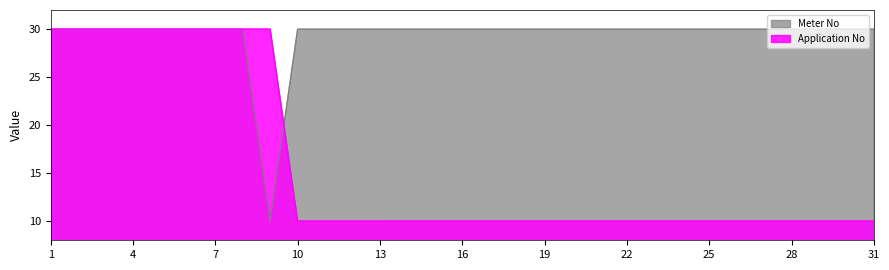

What is the average value of the Application No series?

15.8